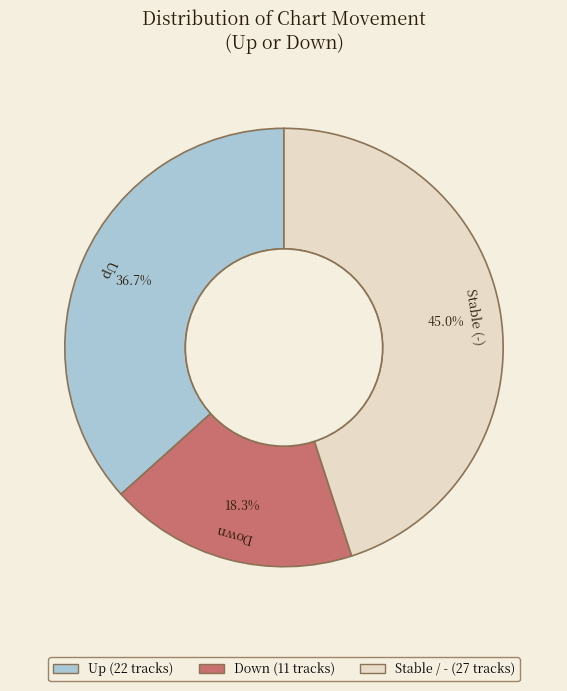

Count the number of slices in the pie.

3